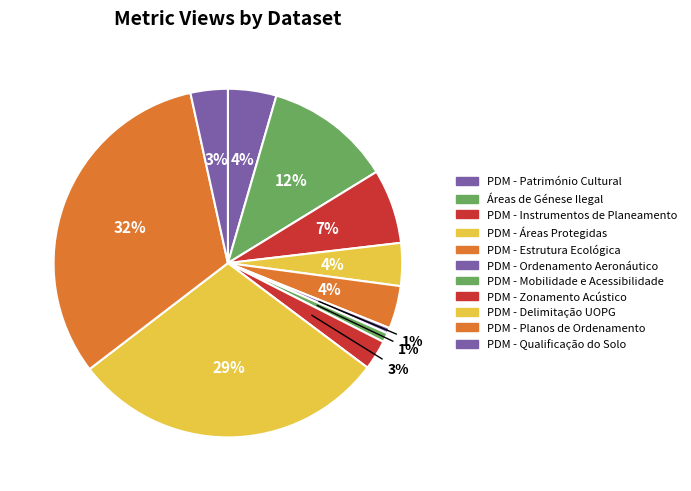

What percentage is the PDM - Áreas Protegidas slice, to the nearest percent?

4%